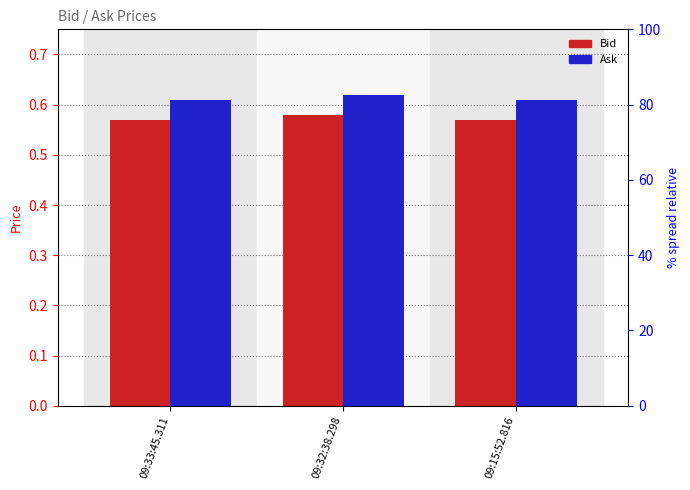

Which category has the lowest value across all series?

09:33:45.311